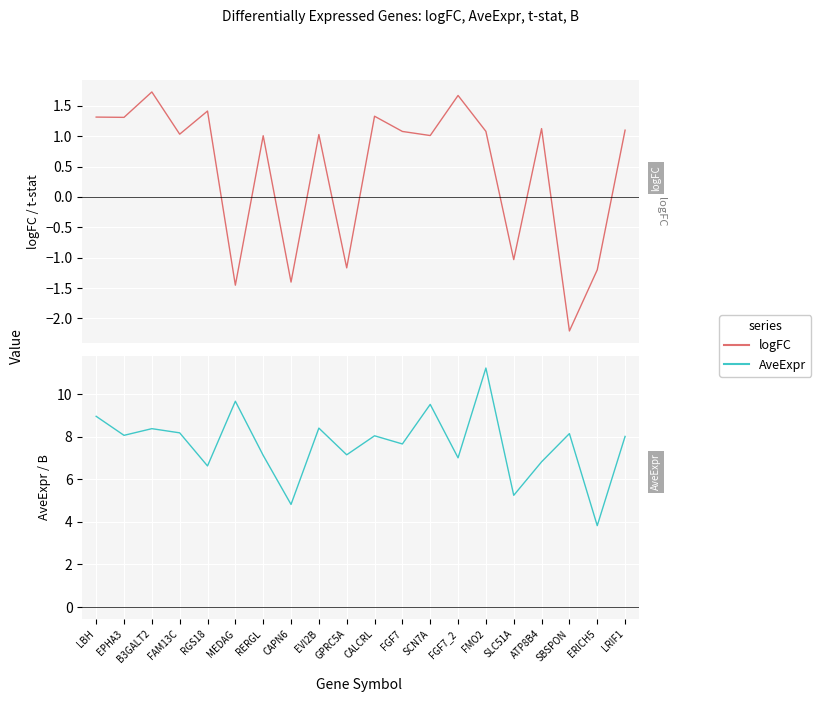

What is the greatest value displayed?

11.2